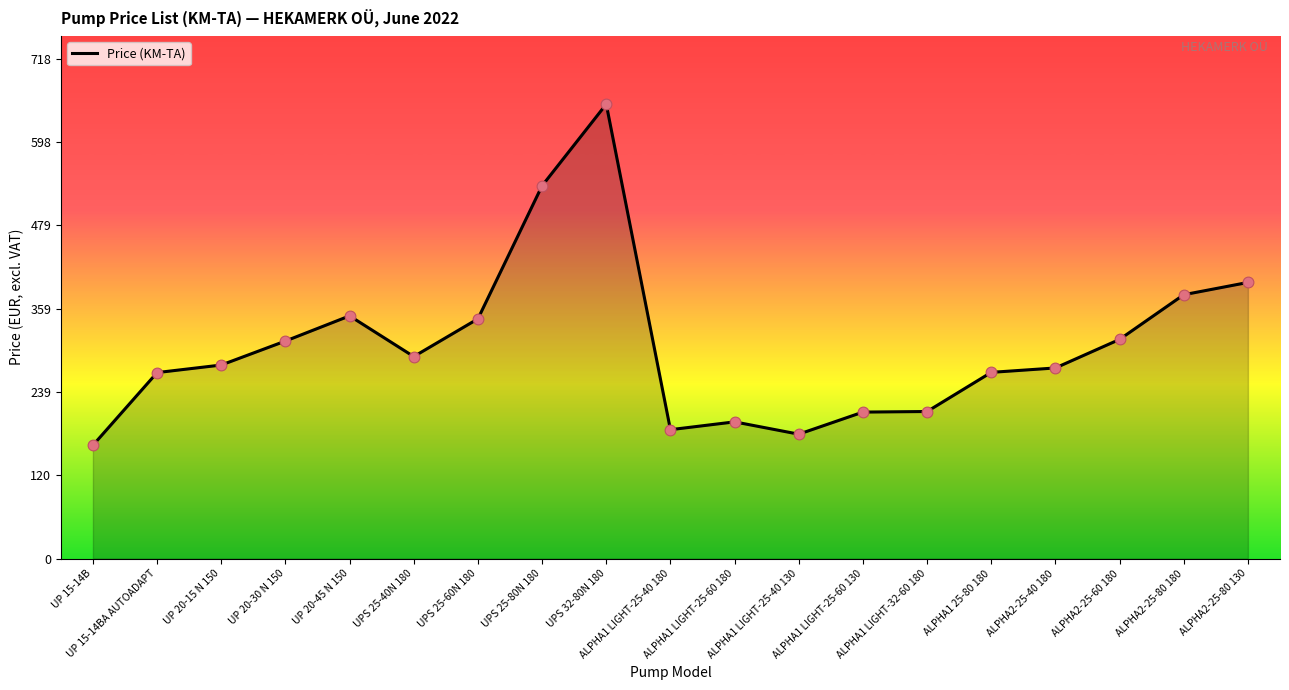

Which has a higher value, UPS 25-60N 180 or UP 20-15 N 150?

UPS 25-60N 180